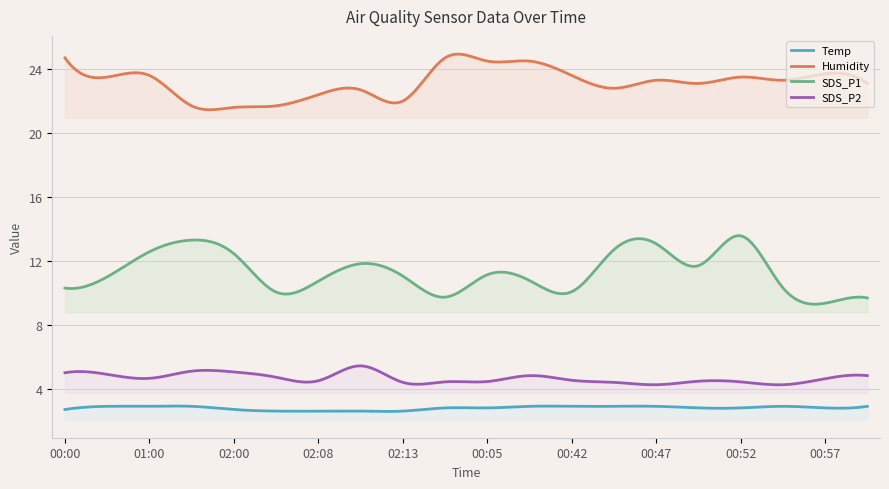

List the series in order of their peak value, lowest first.

Temp, SDS_P2, SDS_P1, Humidity